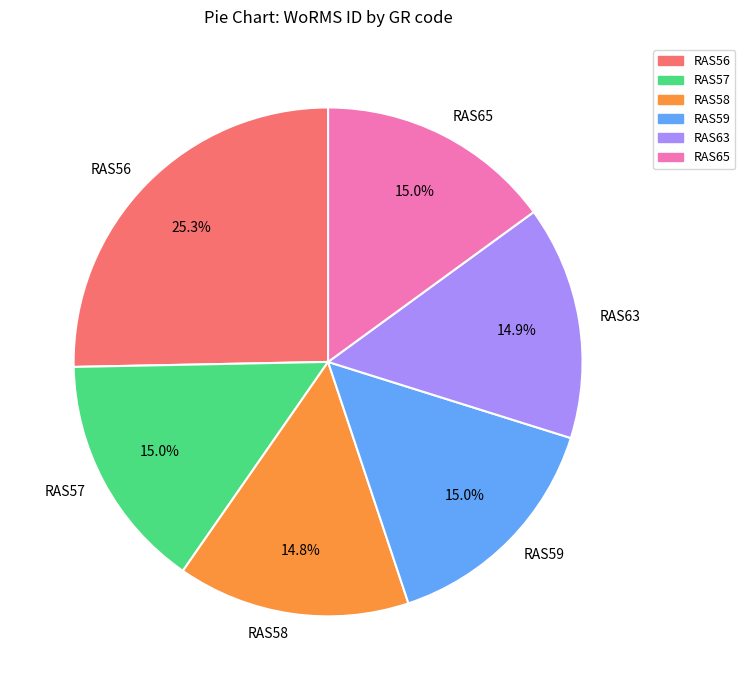

How many segments does this pie chart have?

6